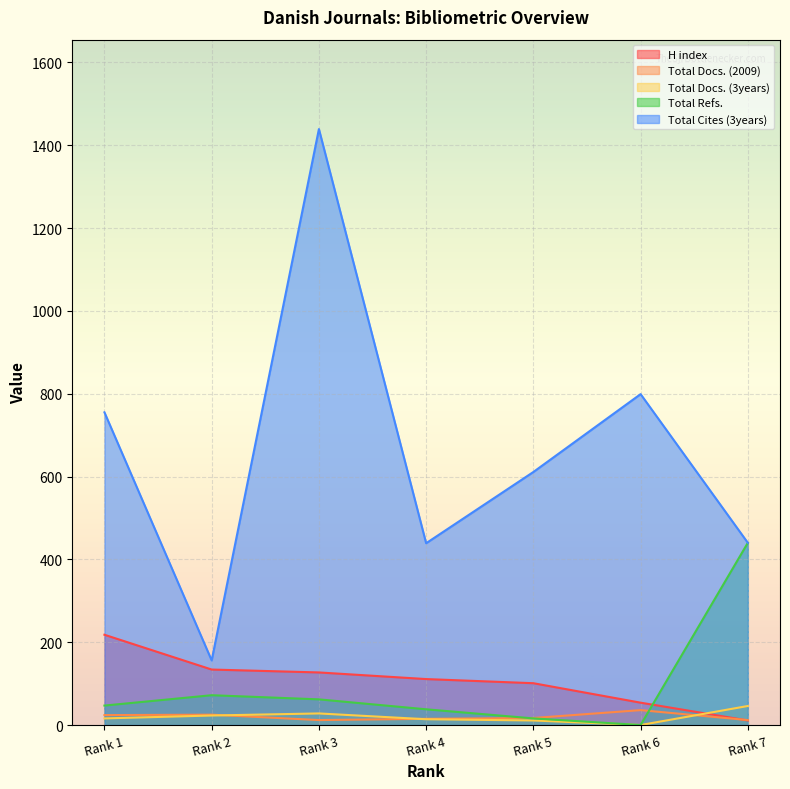

True or false: Total Docs. (2009) and Total Cites (3years) intersect in this chart.

False